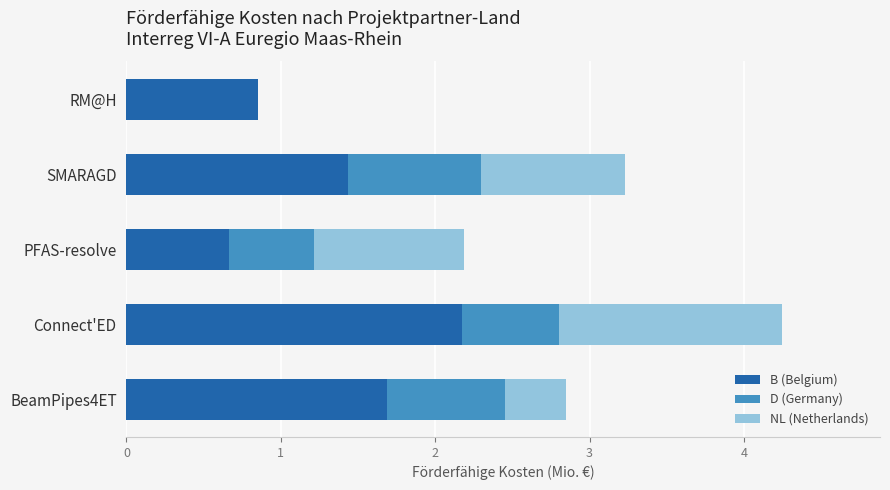

What is the maximum value for B (Belgium)?

2.2